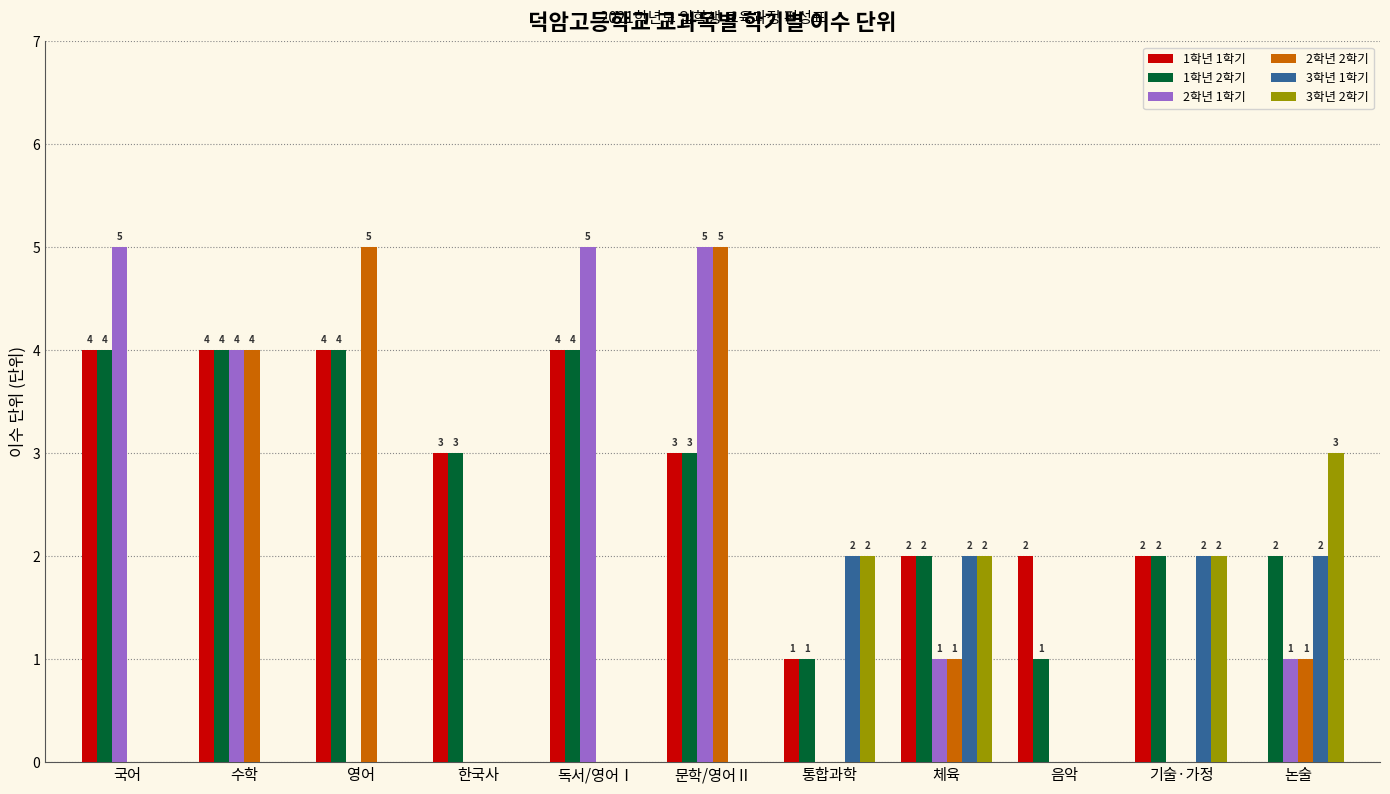

What is the total value across all series at 문학/영어Ⅱ?

16